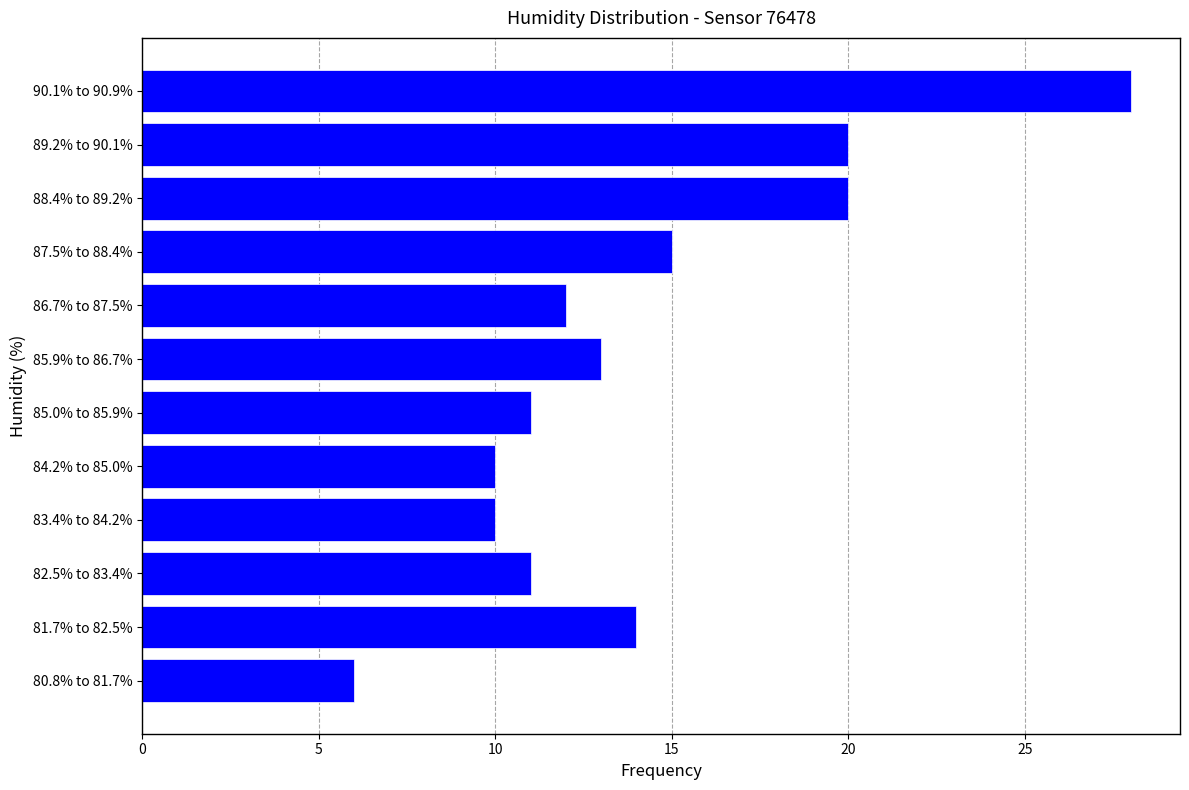

Reading top to bottom, transcribe all the data shown in this chart.

28	20	20	15	12	13	11	10	10	11	14	6